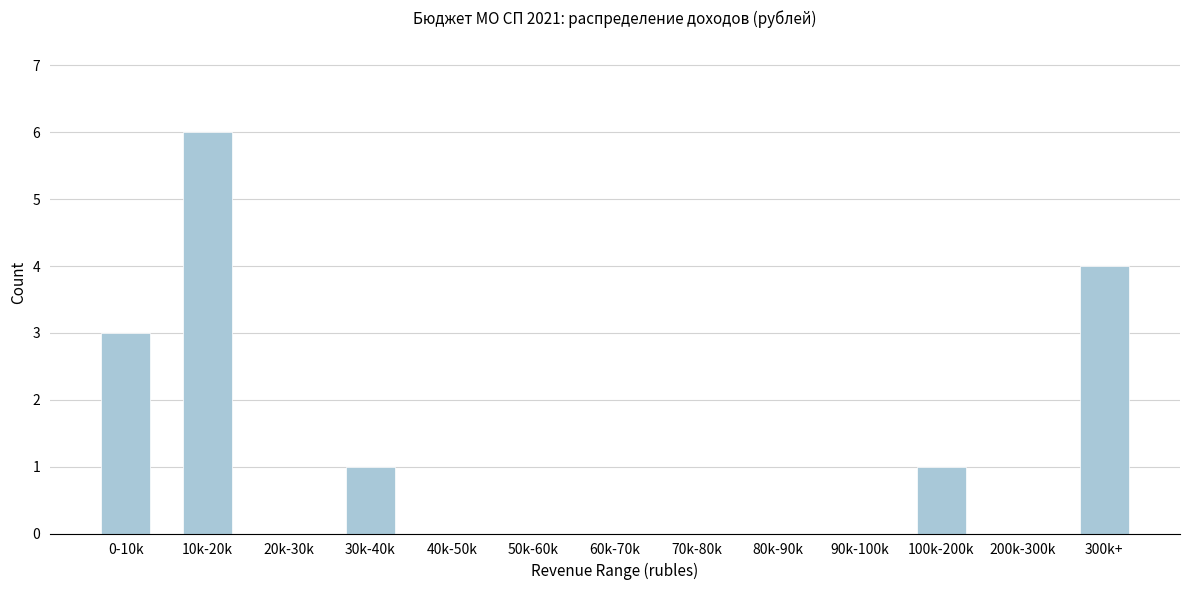

Reading left to right, what are all the values shown in this chart?

0-10k=3	10k-20k=6	20k-30k=0	30k-40k=1	40k-50k=0	50k-60k=0	60k-70k=0	70k-80k=0	80k-90k=0	90k-100k=0	100k-200k=1	200k-300k=0	300k+=4